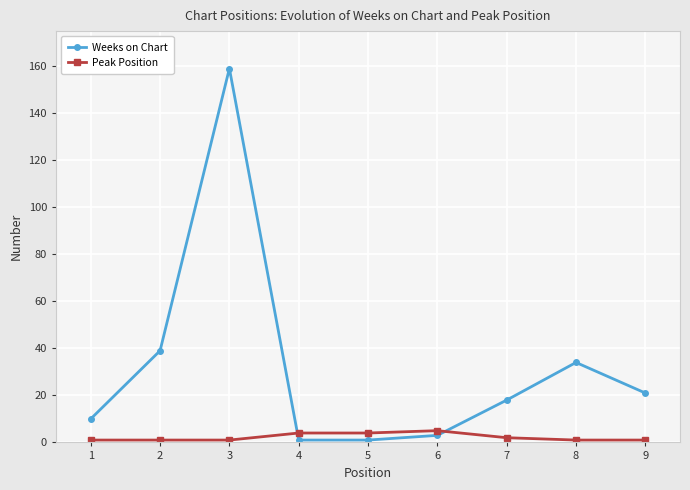

Between 4 and 9, which series saw the biggest shift?

Weeks on Chart